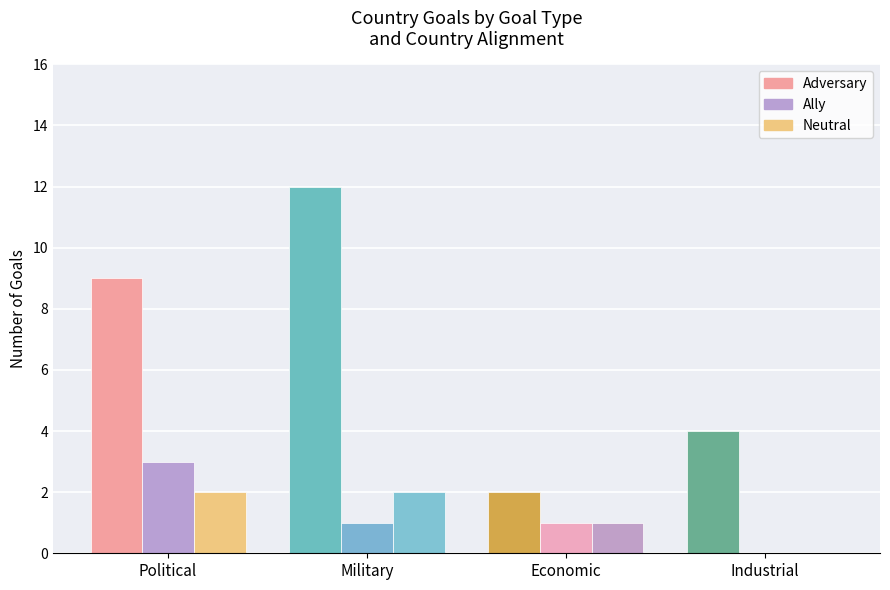

What is the sum of the Neutral values at Industrial and Military?

2